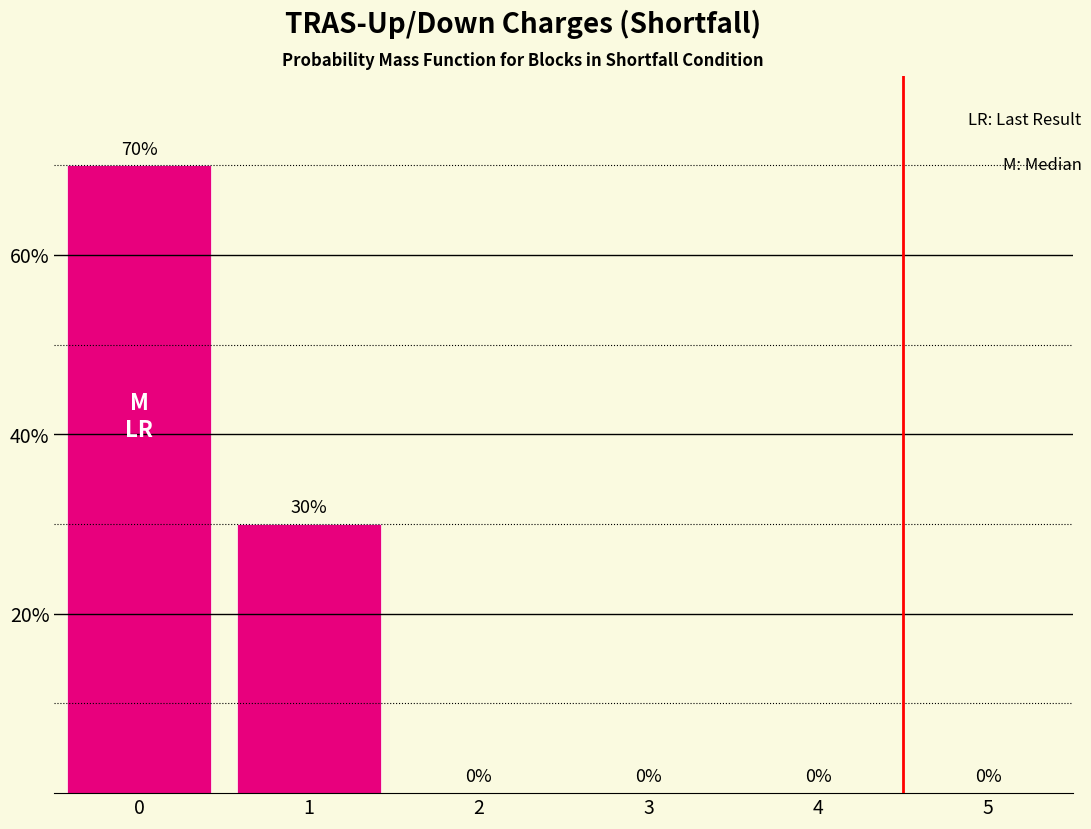

How many distinct data groups are displayed?

1